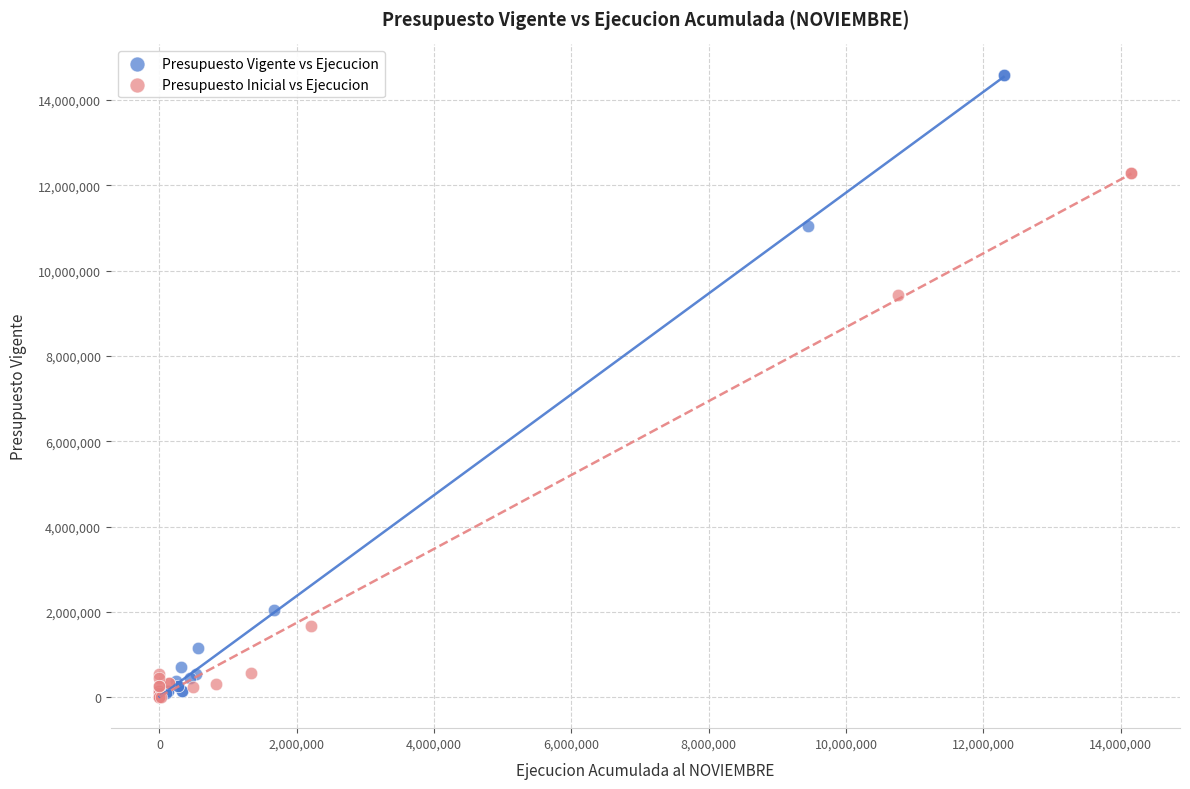

Which series has the largest Y range (max minus min)?

Presupuesto Vigente vs Ejecucion